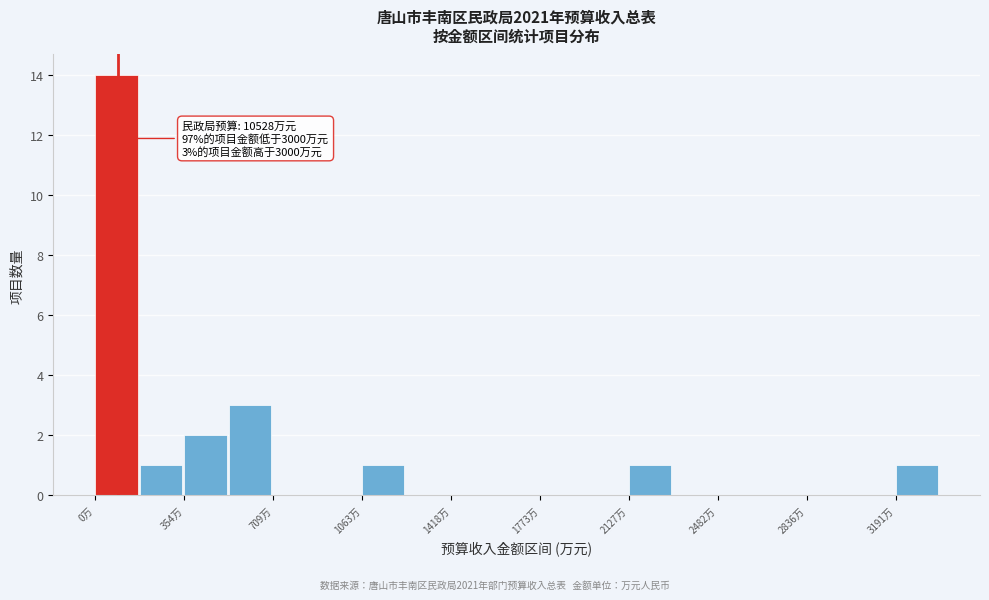

Read against the x-axis, roughly where is the centre of the tallest bar?

100